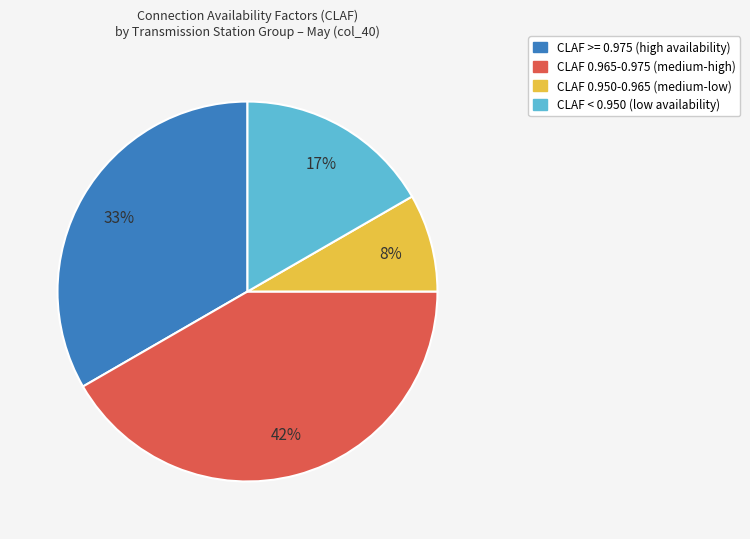

Is there any slice that represents more than half of the pie?

No